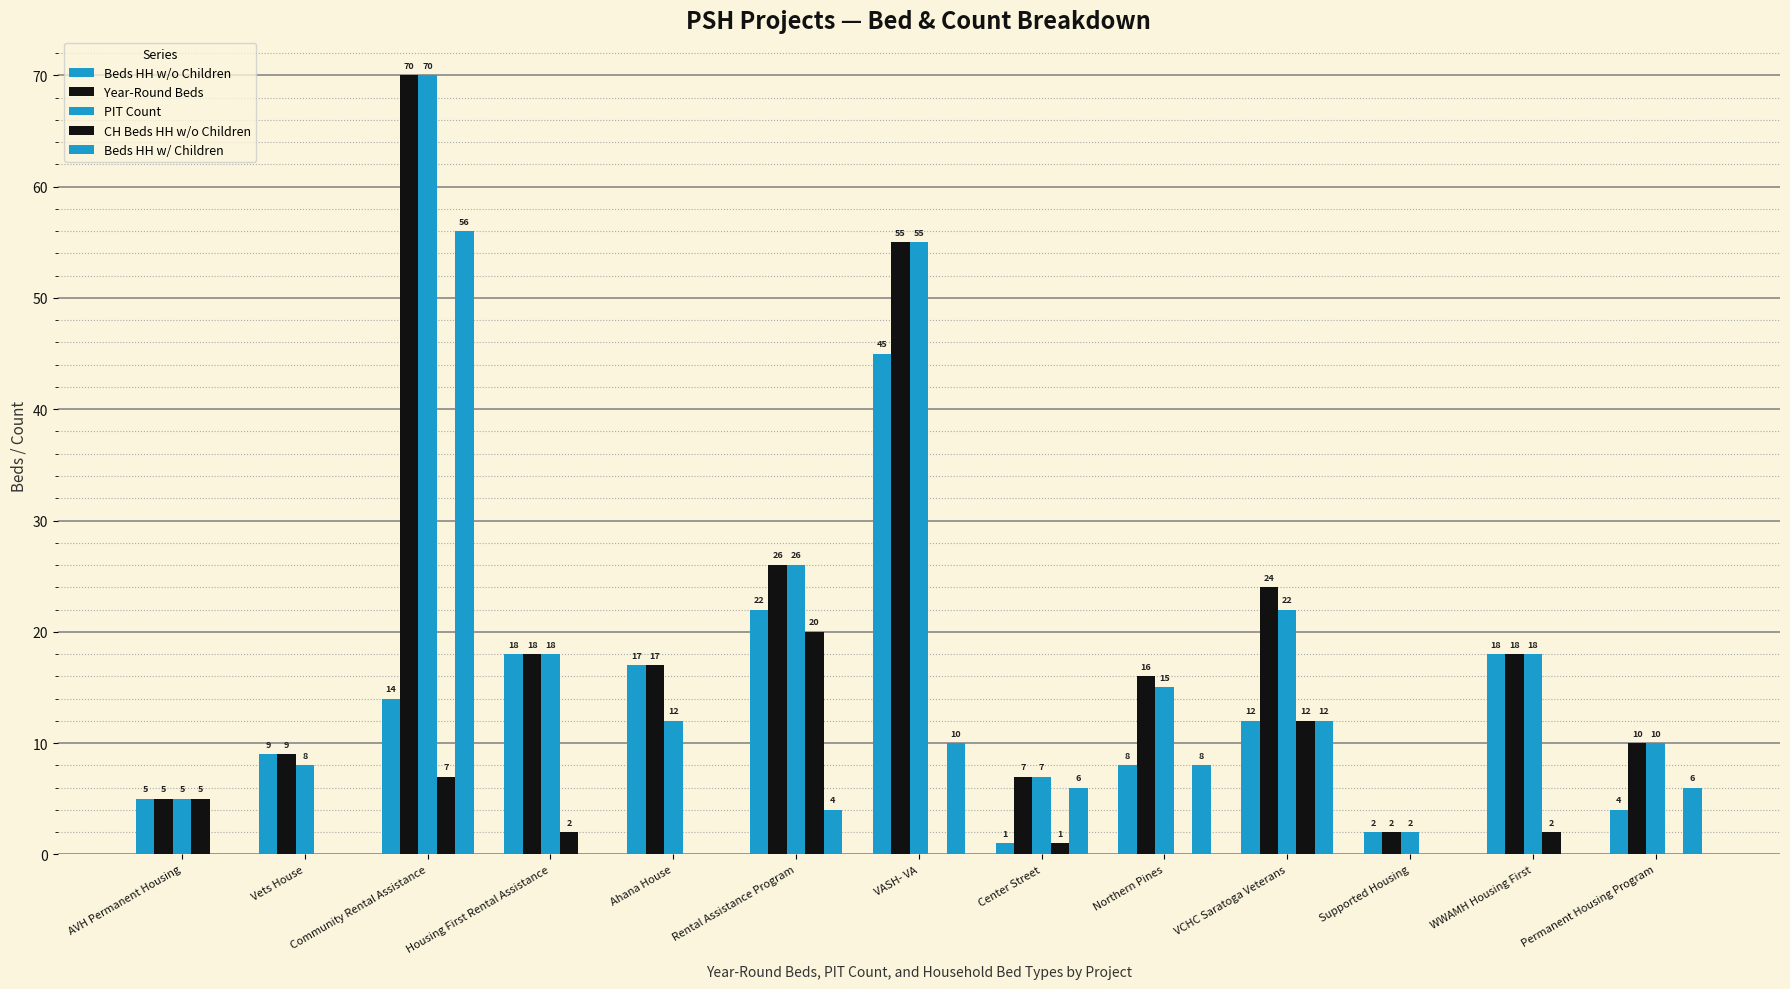

List the labels in order of CH Beds HH w/o Children value, smallest first.

Vets House, Ahana House, VASH- VA, Northern Pines, Supported Housing, Permanent Housing Program, Center Street, Housing First Rental Assistance, WWAMH Housing First, AVH Permanent Housing, Community Rental Assistance, VCHC Saratoga Veterans, Rental Assistance Program